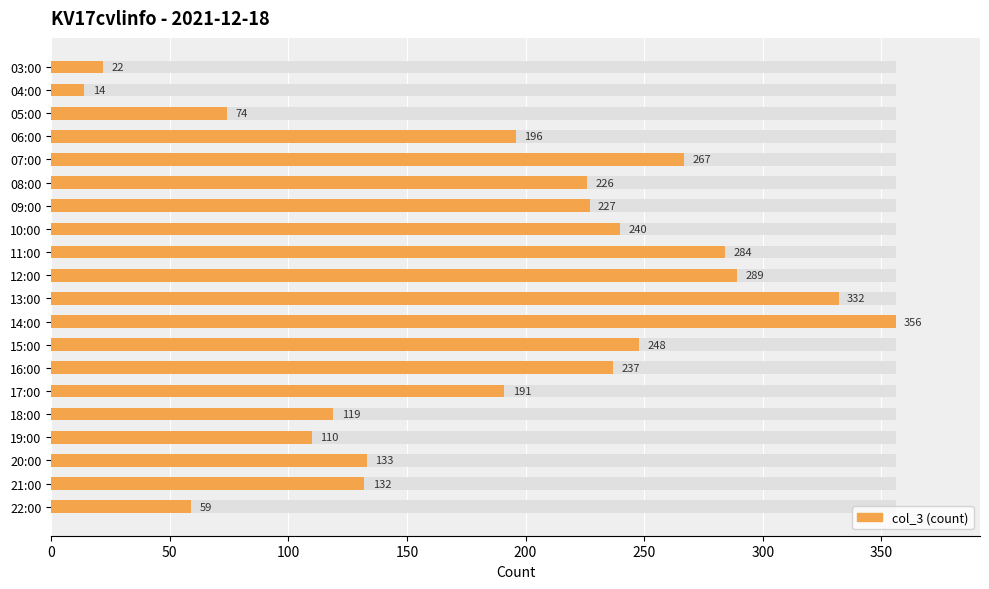

What position from the right is 15:00?

8